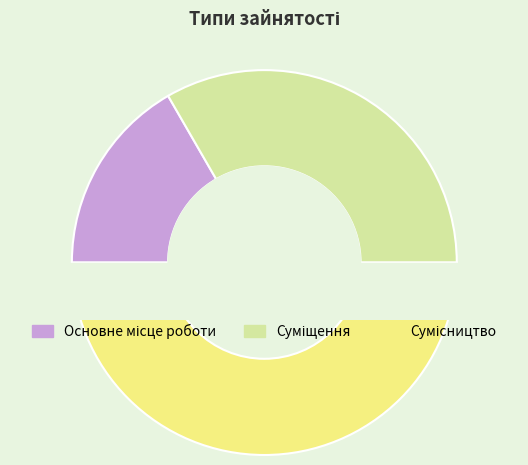

To the nearest percent, what is the difference between the Сумісництво and Суміщення slice percentages?

17%